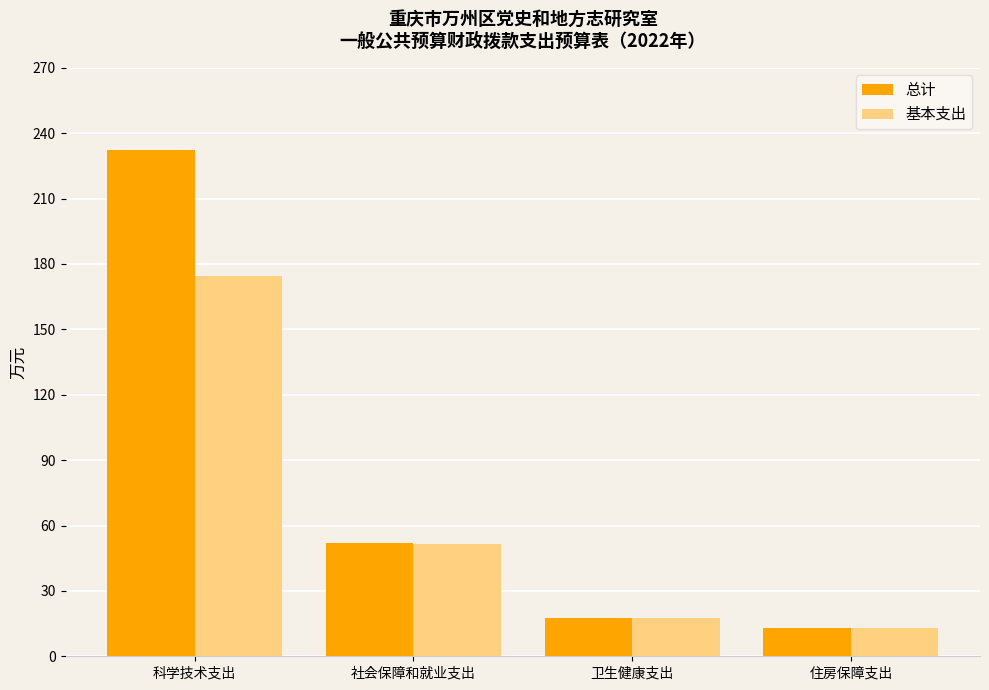

At how many categories does at least one series exceed 182?

1